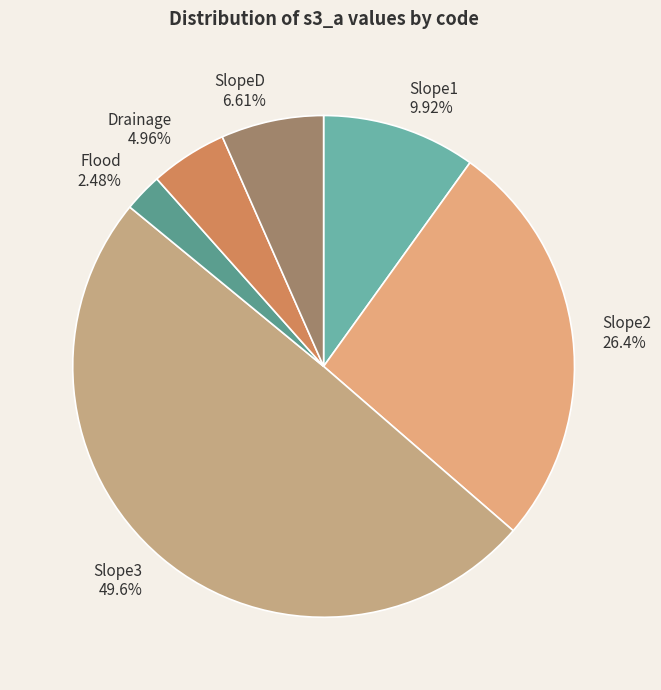

To the nearest percent, what is the difference between the largest and smallest slice percentages?

47%